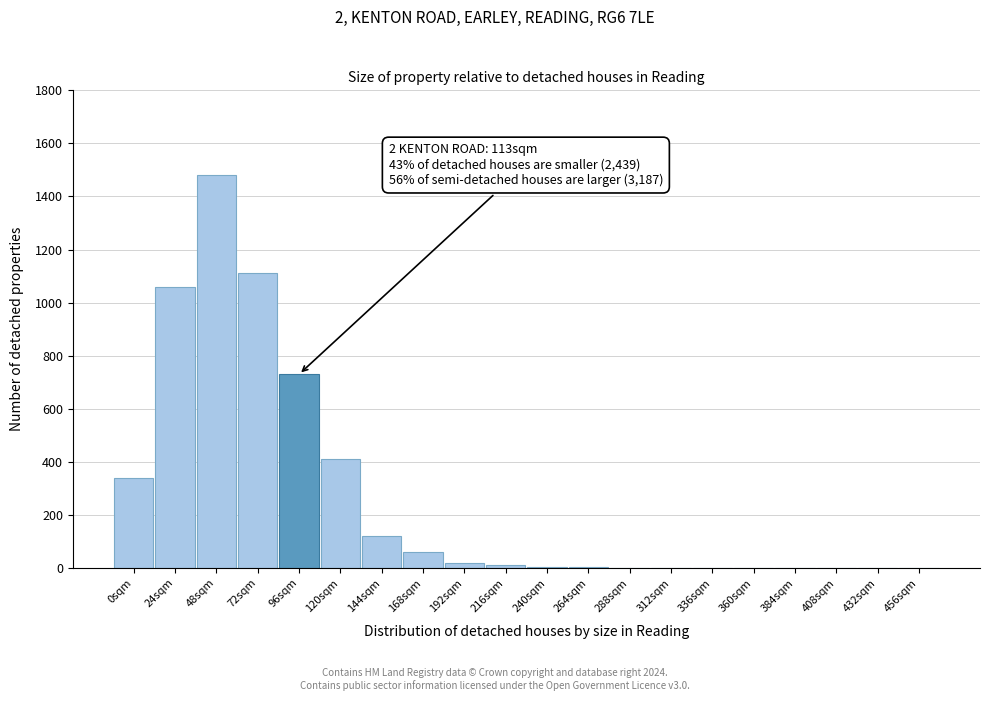

At which category does the chart reach its peak across all series?

48sqm